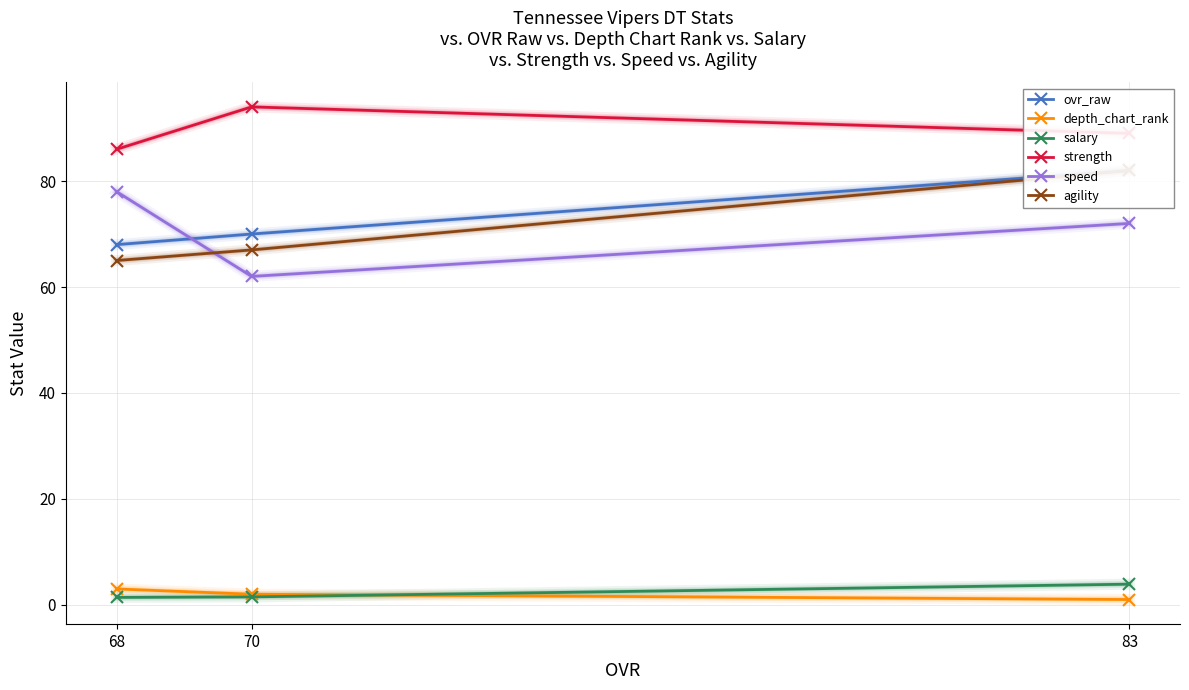

Which category has the lowest value in the speed series?

70